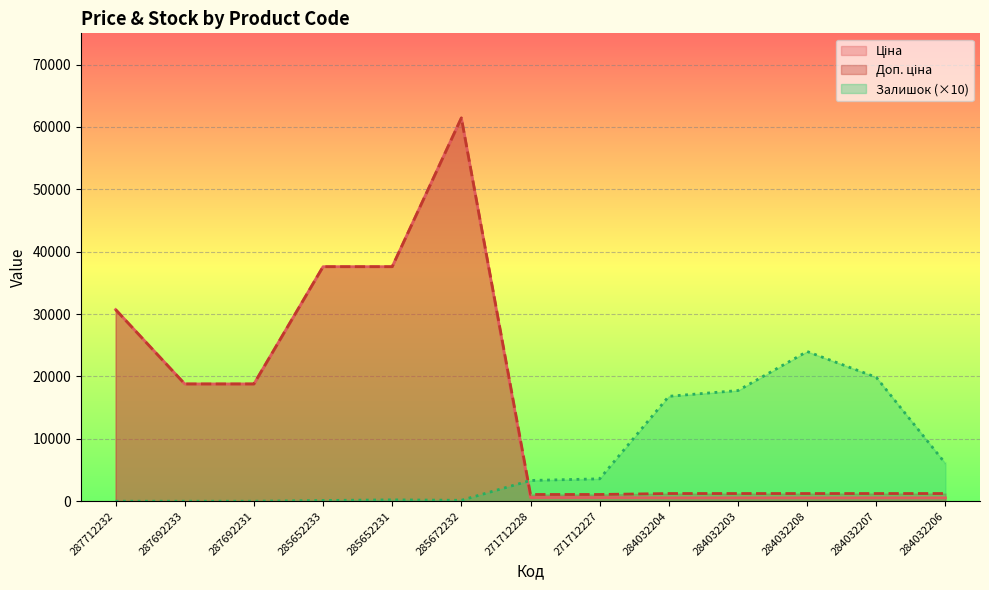

Reading left to right, what are all the values shown in this chart?

Ціна: 287712232=30717.1	287692233=18796.8	287692231=18796.8	285652233=37593.6	285652231=37593.6	285672232=61434.3	271712228=589.9	271712227=589.9	284032204=539.0	284032203=539.0	284032208=539.0	284032207=539.0	284032206=539.0
Доп. ціна: 287712232=30717.1	287692233=18796.8	287692231=18796.8	285652233=37593.6	285652231=37593.6	285672232=61434.3	271712228=1081.7	271712227=1081.7	284032204=1235.4	284032203=1235.4	284032208=1235.4	284032207=1235.4	284032206=1235.4
Залишок: 287712232=0.0	287692233=0.0	287692231=0.0	285652233=120.0	285652231=220.0	285672232=150.0	271712228=3330.0	271712227=3590.0	284032204=16820.0	284032203=17740.0	284032208=24000.0	284032207=19860.0	284032206=6050.0